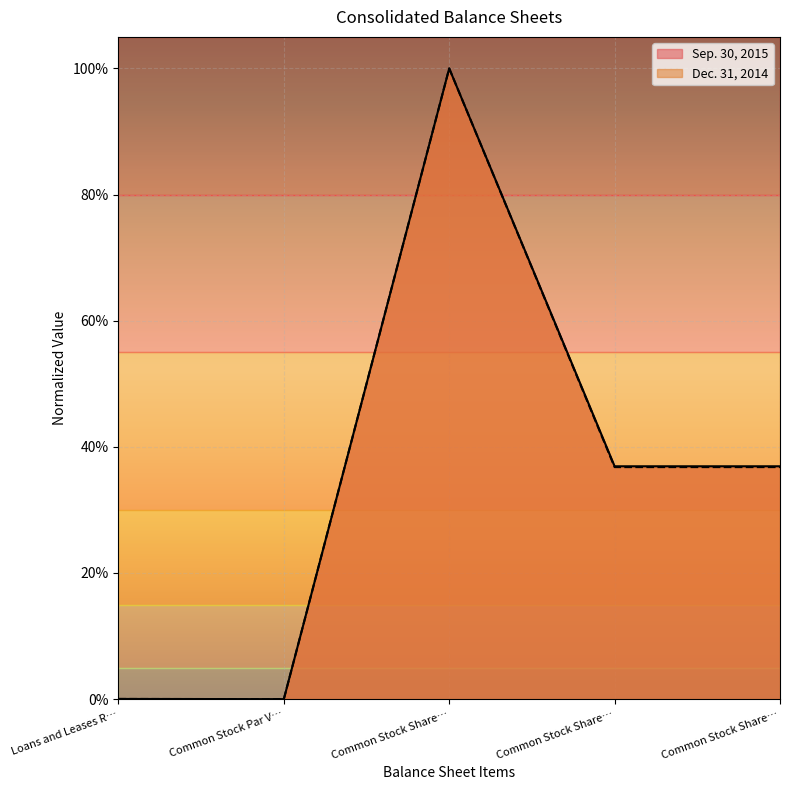

True or false: Sep. 30, 2015 and Dec. 31, 2014 intersect in this chart.

False